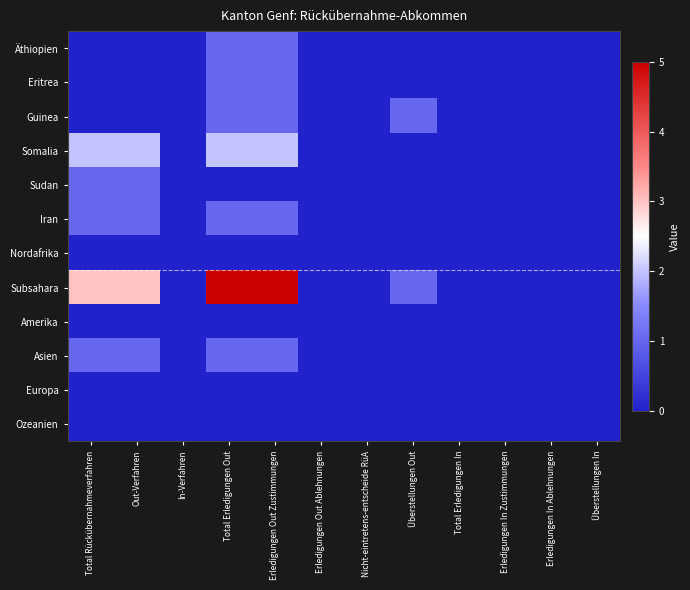

Between Total Erledigungen In and Erledigungen Out Ablehnungen, which is larger?

Total Erledigungen In